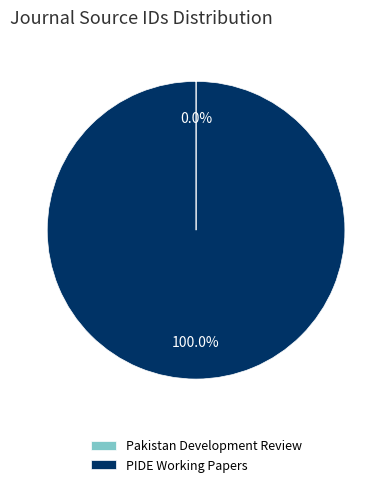

What is the largest slice in the pie chart?

PIDE Working Papers